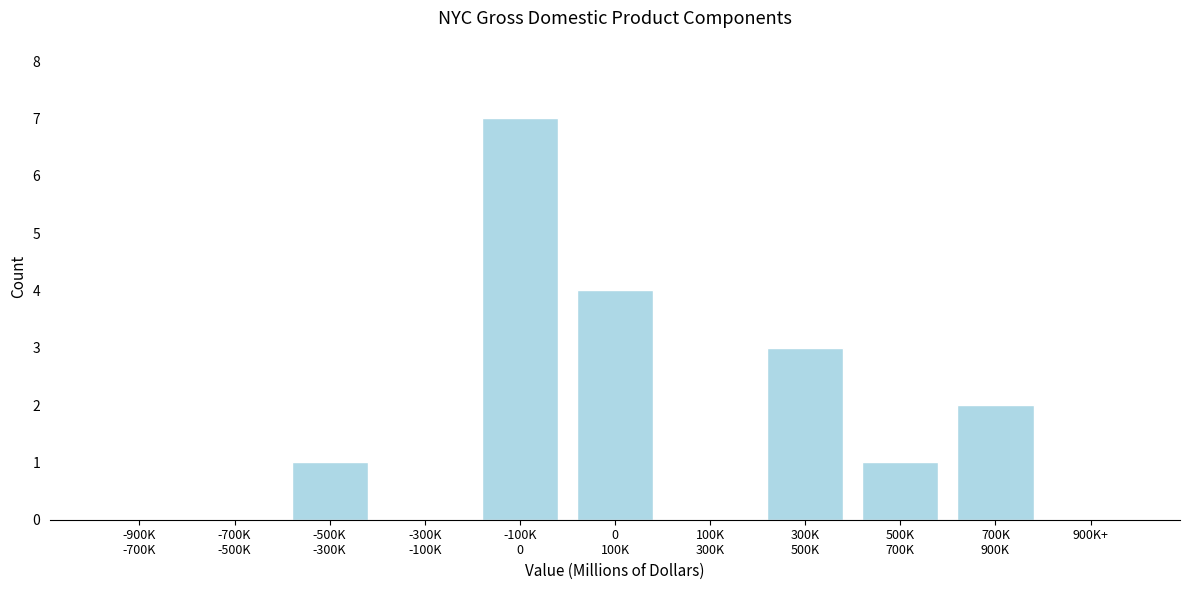

True or false: the data shows 4 at 900K+.

False